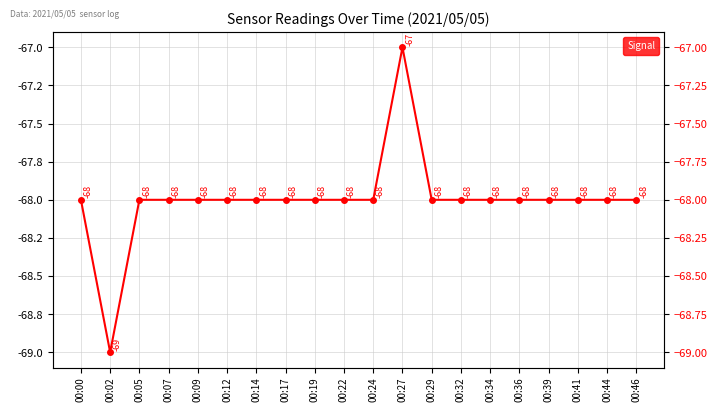

Reading right to left, list all the values displayed in this chart.

00:46=-68	00:44=-68	00:41=-68	00:39=-68	00:36=-68	00:34=-68	00:32=-68	00:29=-68	00:27=-67	00:24=-68	00:22=-68	00:19=-68	00:17=-68	00:14=-68	00:12=-68	00:09=-68	00:07=-68	00:05=-68	00:02=-69	00:00=-68